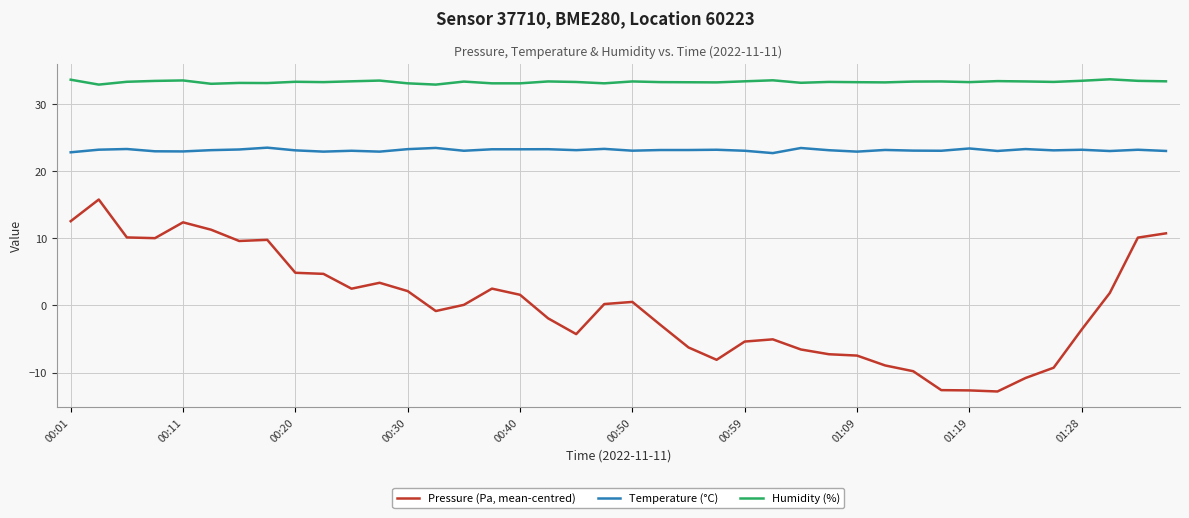

What is the difference between the maximum and minimum values in the Pressure (Pa, mean-centred) series?

28.6